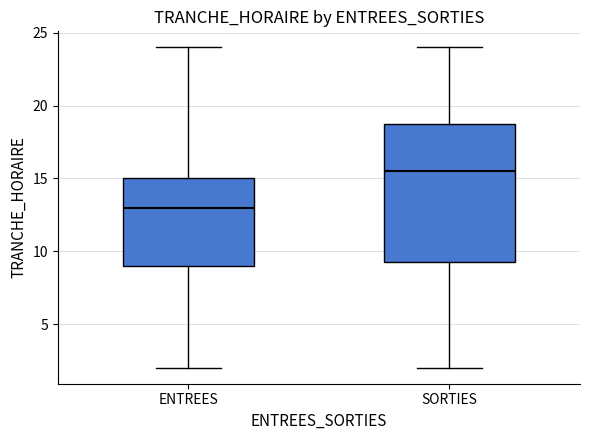

Which box's median line is the lowest?

ENTREES